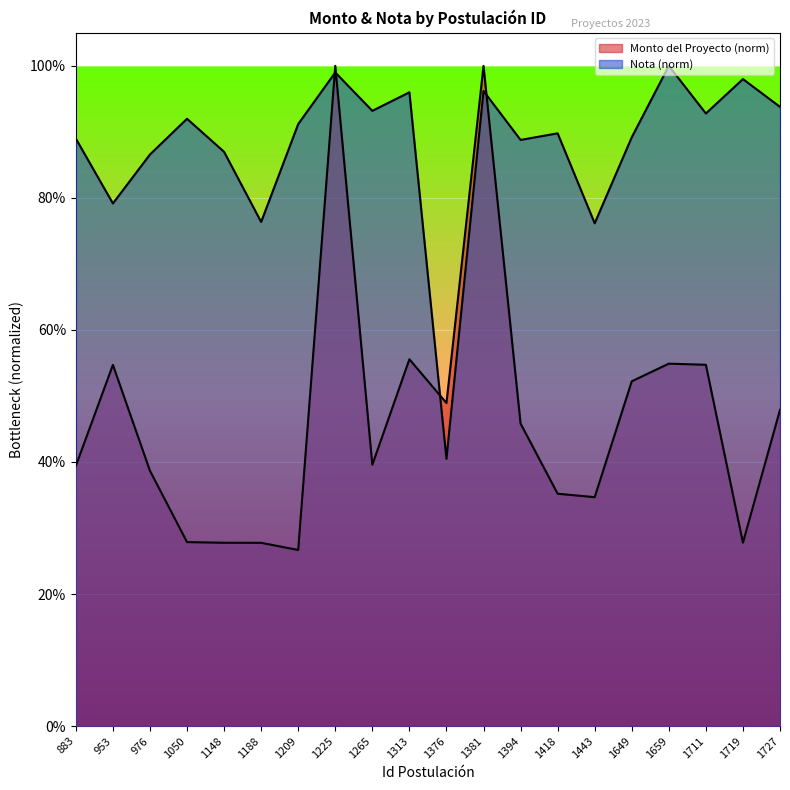

True or false: Nota has more than 0 interior local peaks.

True